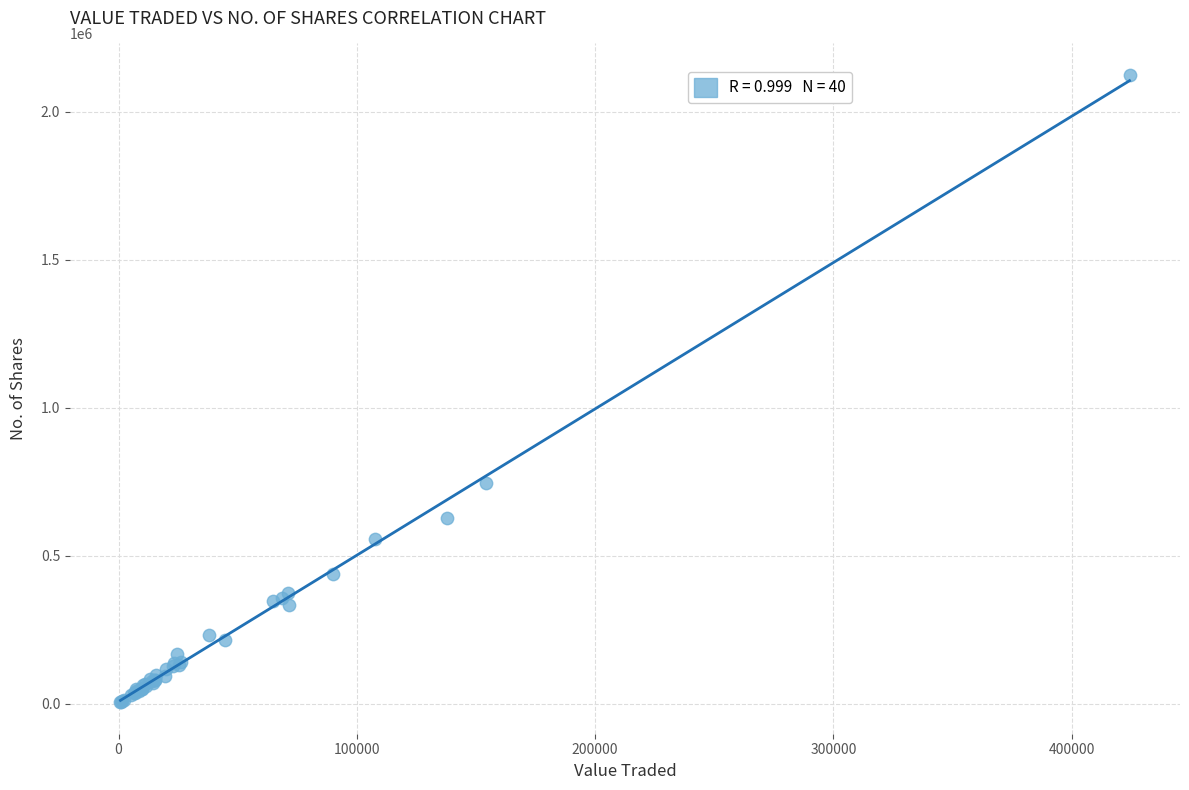

What Y value in the scatter plot is closest to 1064670?

747164